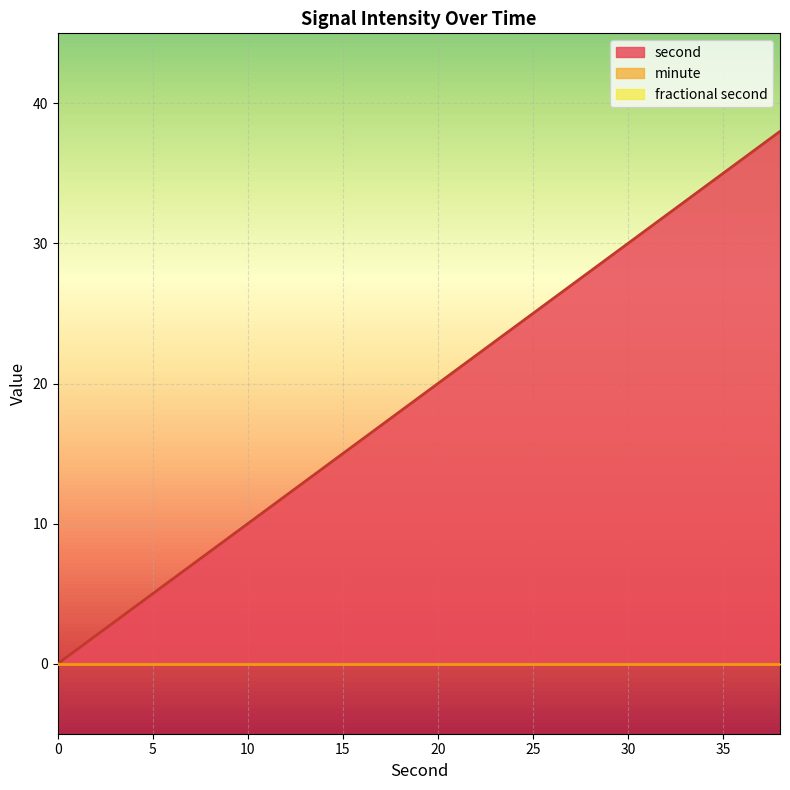

How many distinct data groups are displayed?

3